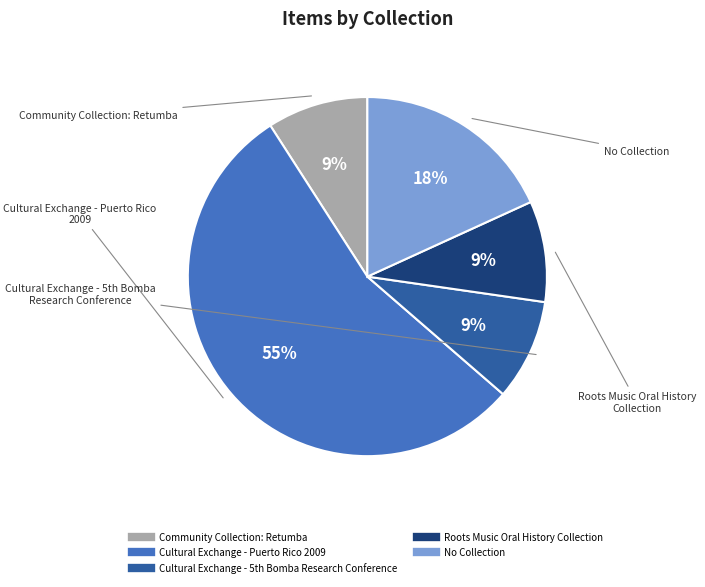

To the nearest percent, what is the average slice percentage?

20%